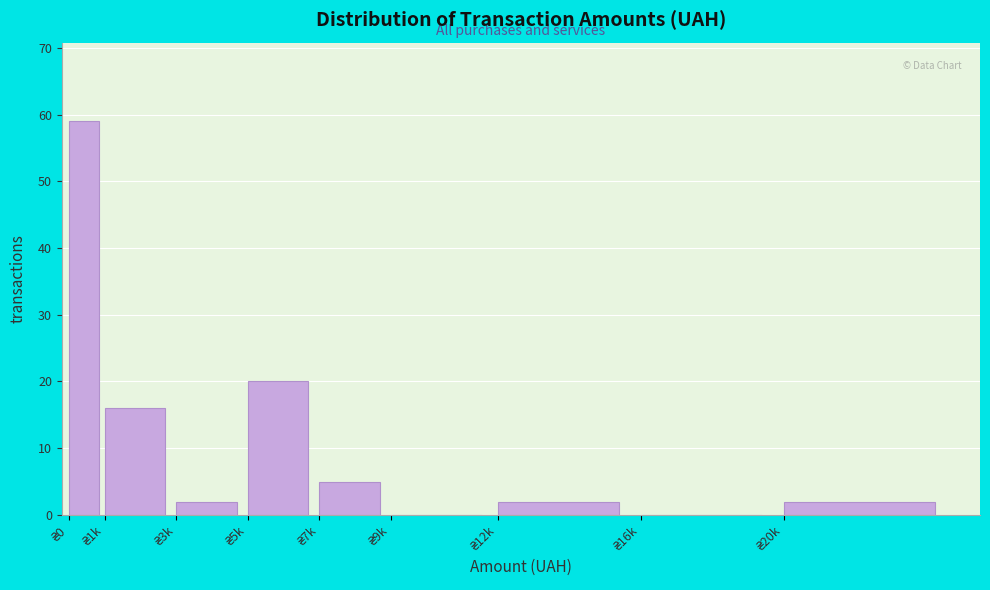

What is the sum of all values?

106